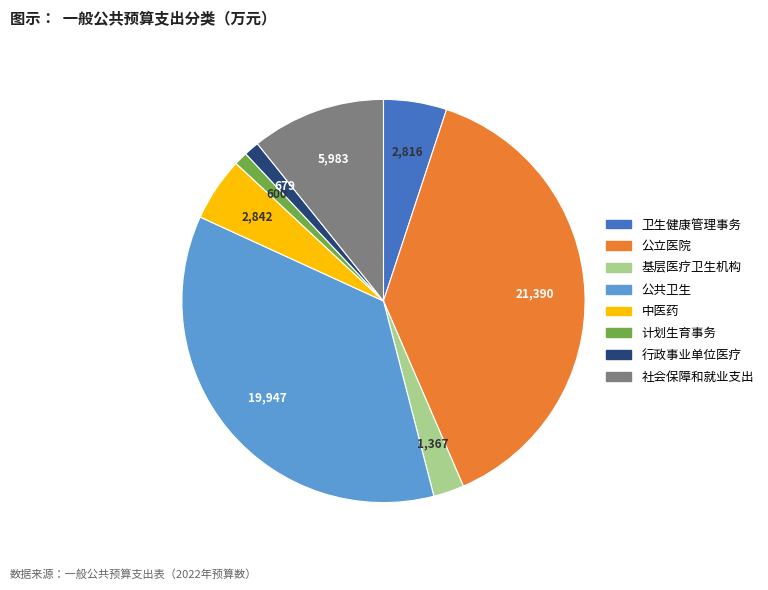

Is there any slice that represents more than half of the pie?

No